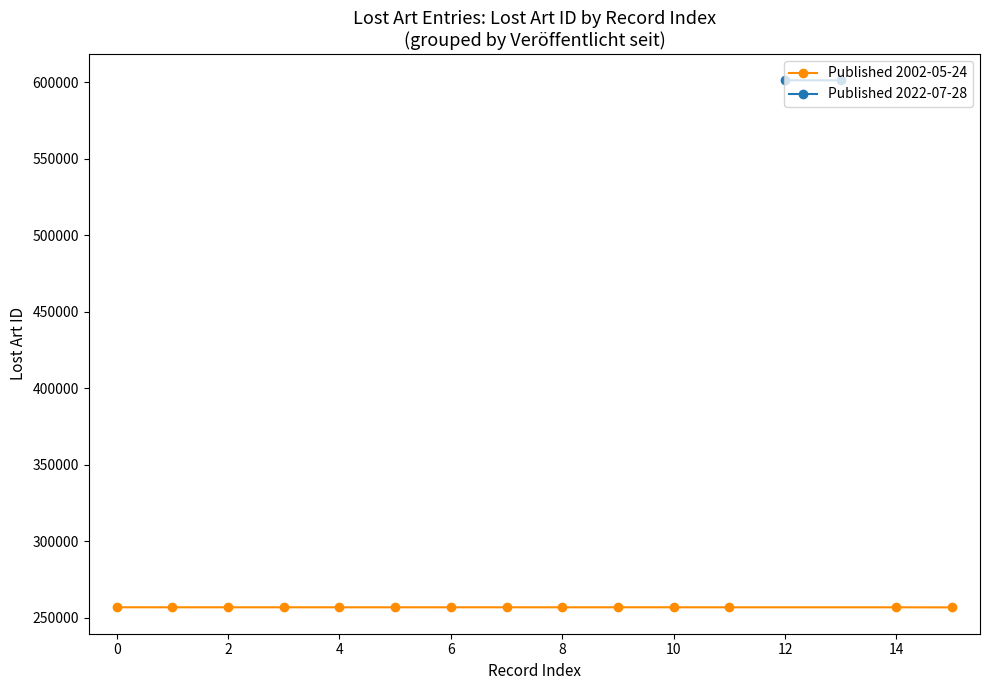

Is it true that the value at 2002-05-24 is 338574?

False